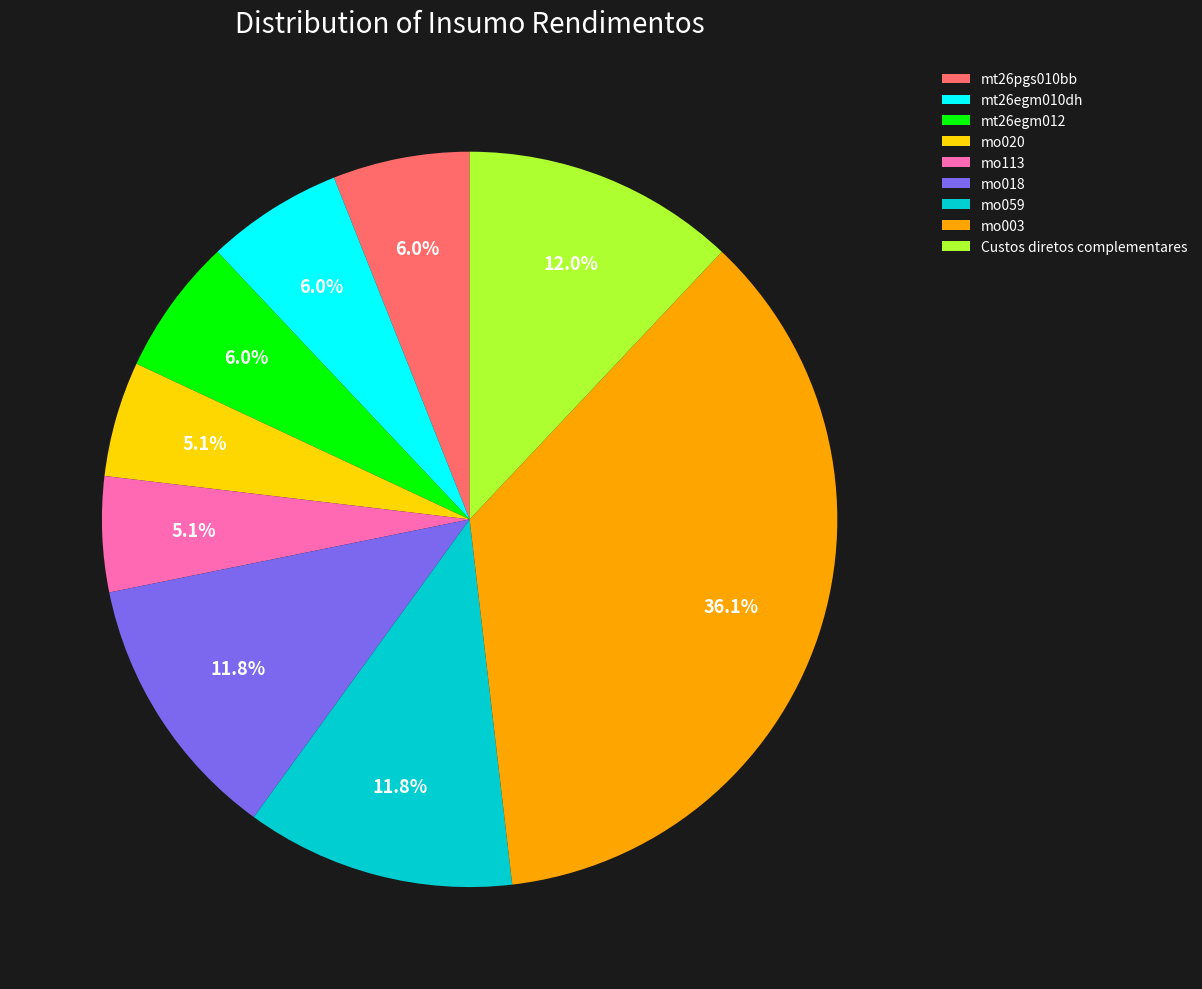

What is the ratio of the value at Custos diretos complementares to the value at mo018?

1.0